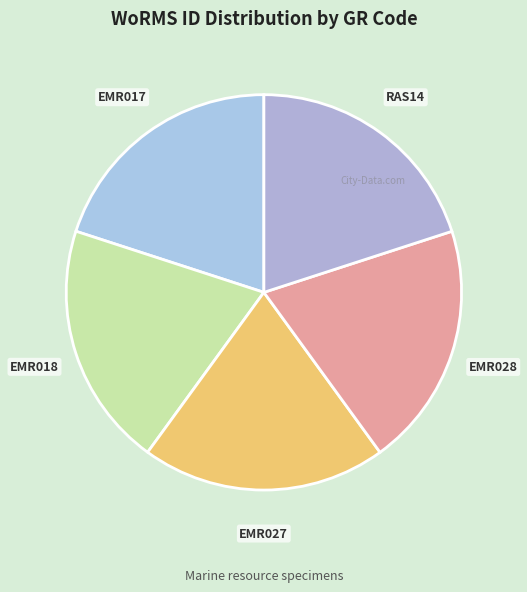

The EMR027 slice represents 20% of the pie. True or false?

True